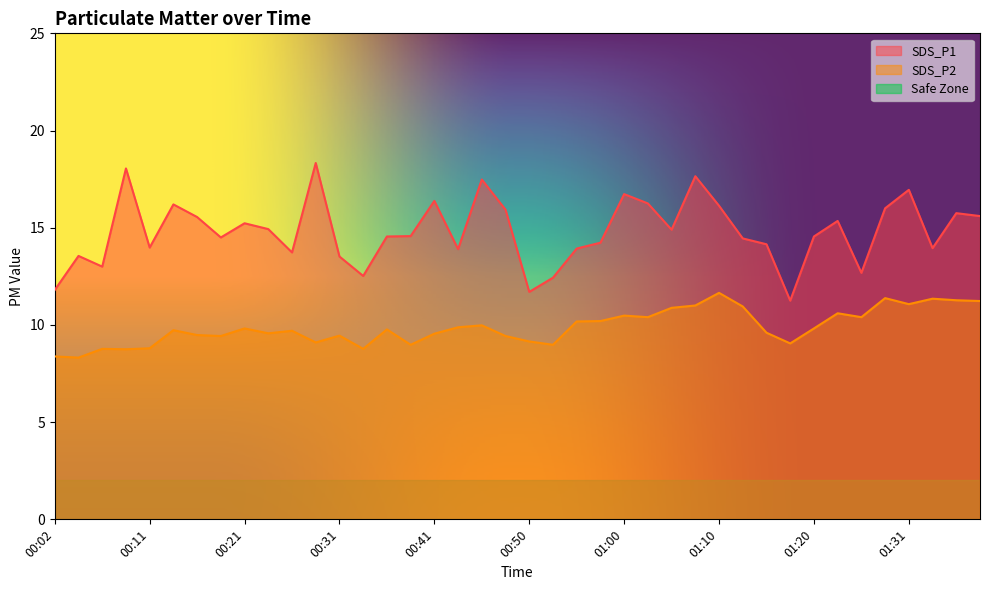

What is the difference between the SDS_P2 values at 01:13 and 00:31?

1.5